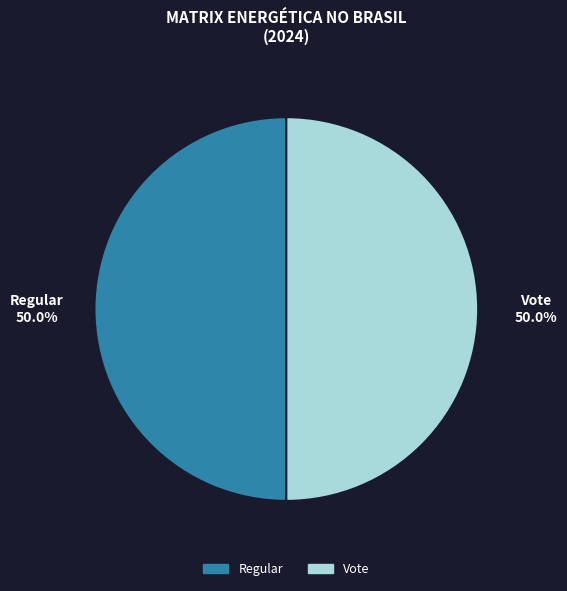

What is the ratio of the value at Vote to the value at Regular?

1.0